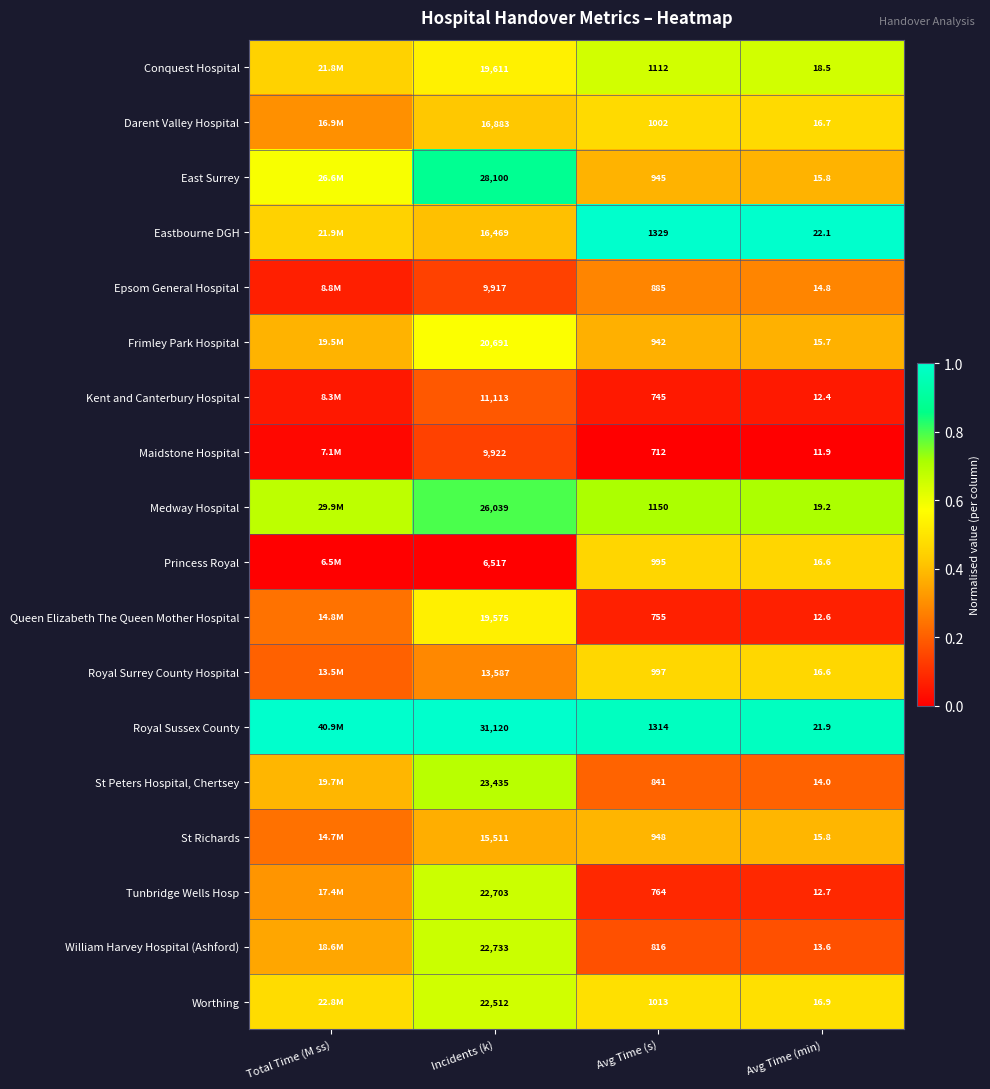

At Avg Time (s), list the series in order from largest to smallest.

Eastbourne DGH, Royal Sussex County, Medway Hospital, Conquest Hospital, Worthing, Darent Valley Hospital, Royal Surrey County Hospital, Princess Royal, St Richards, East Surrey, Frimley Park Hospital, Epsom General Hospital, St Peters Hospital, Chertsey, William Harvey Hospital (Ashford), Tunbridge Wells Hosp, Queen Elizabeth The Queen Mother Hospital, Kent and Canterbury Hospital, Maidstone Hospital